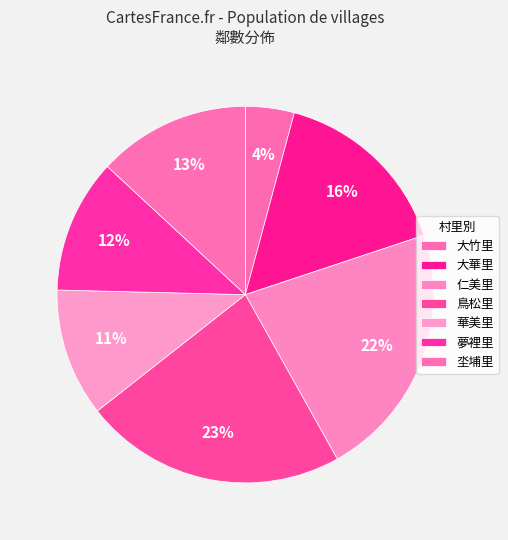

What is the change in value from 華美里 to 夢裡里?

+1